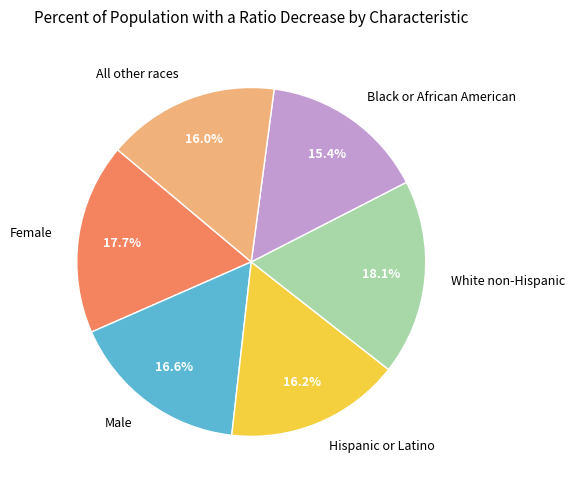

Which has a higher value, Black or African American or All other races?

All other races